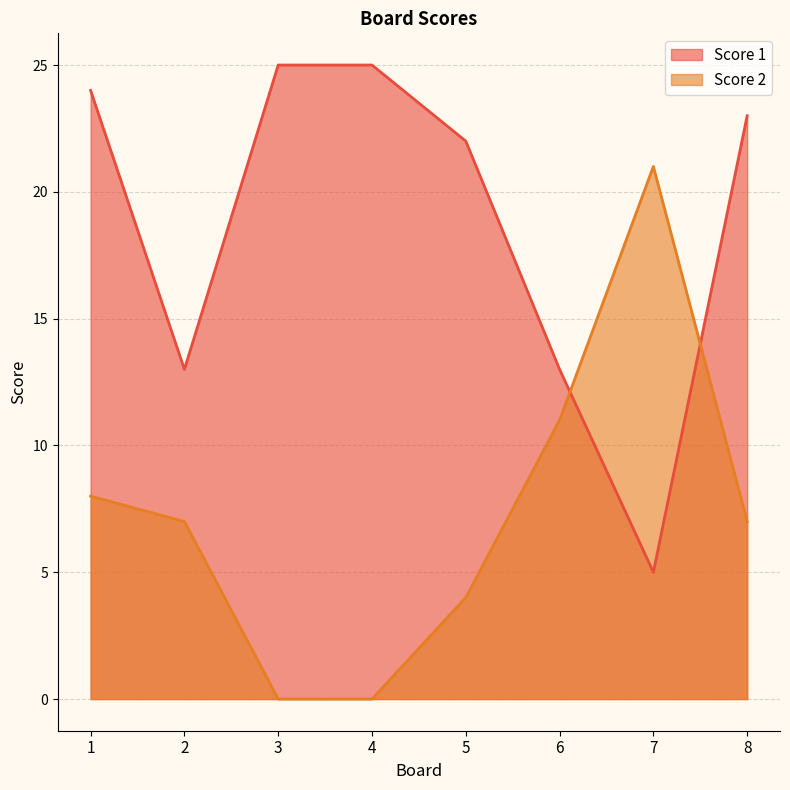

Read the Score 1 value at 8, to the nearest 10.

20